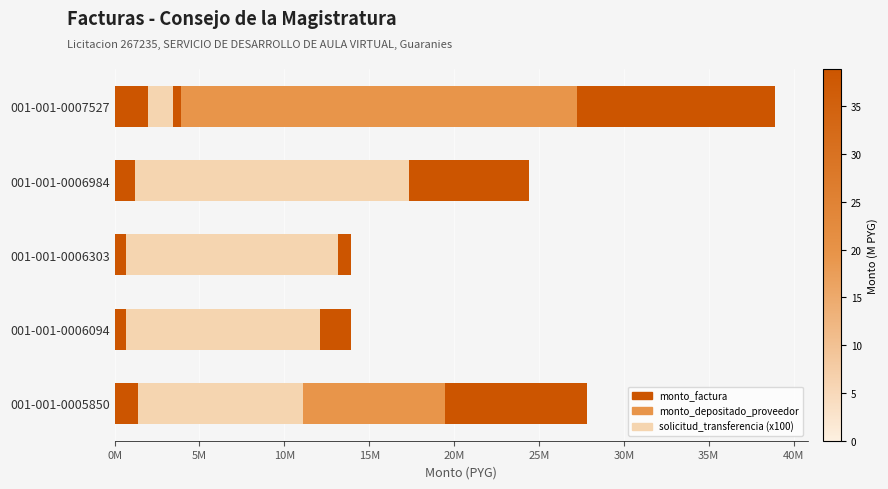

What is the difference between the maximum and minimum values in the monto_depositado_proveedor series?

15000000